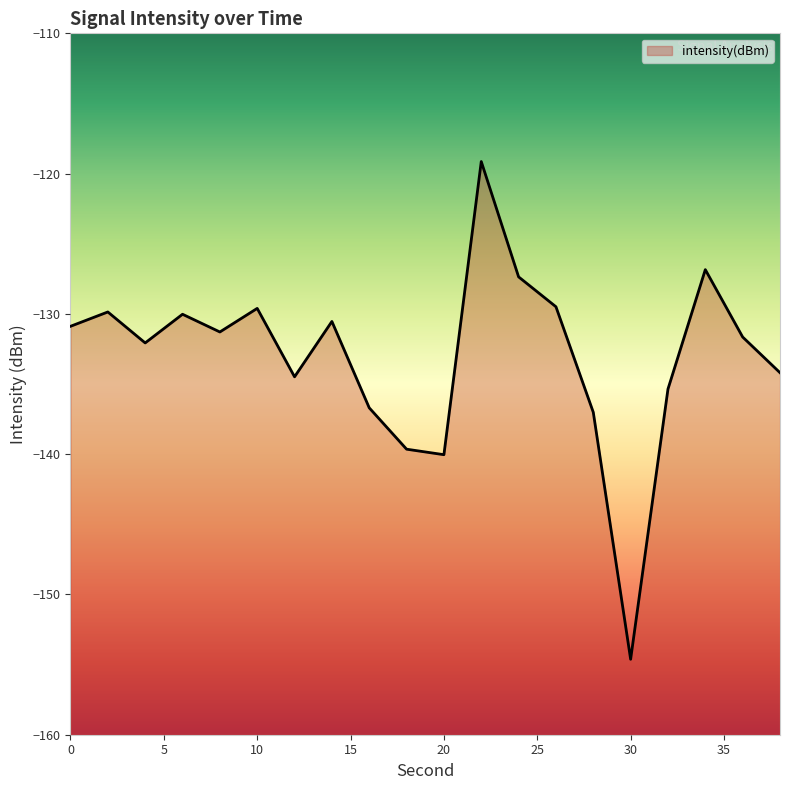

What is the change in value from 0 to 15?

-23.7